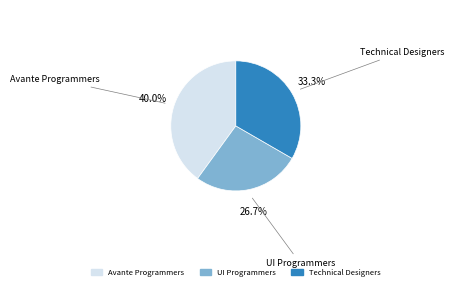

Does Avante Programmers account for over 50% of the chart?

No